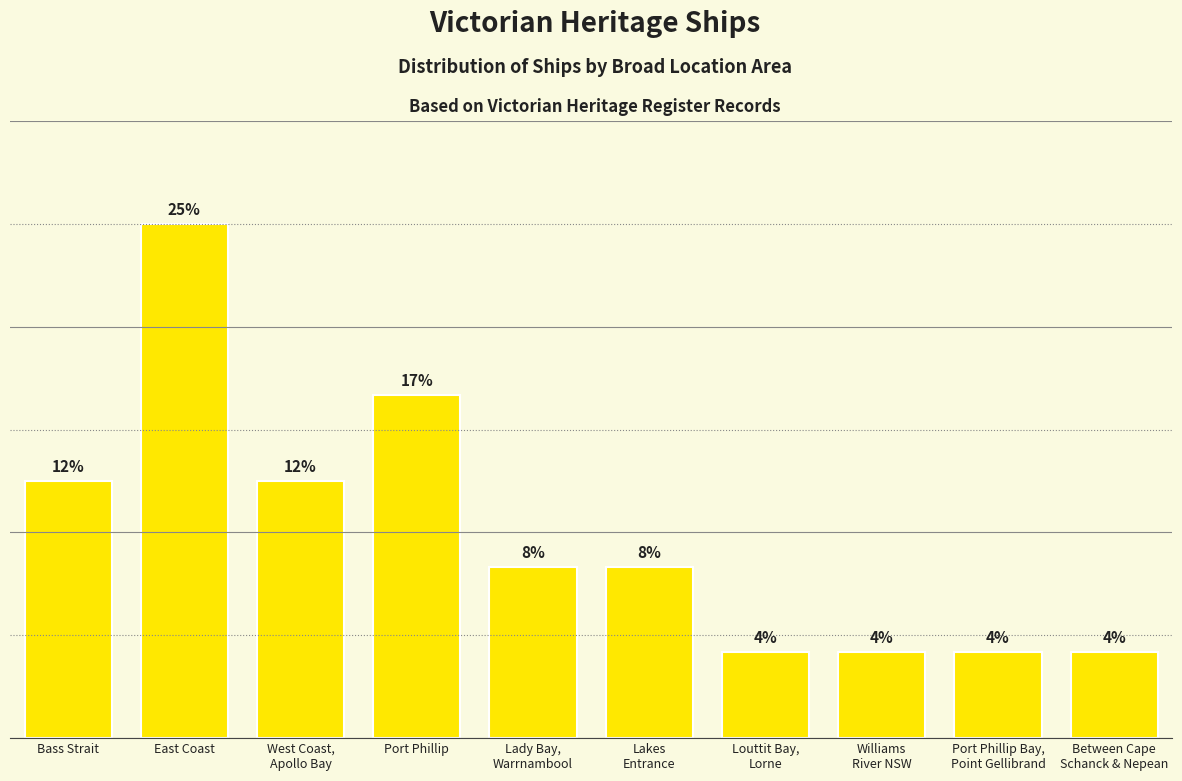

What is the label of the 3rd bar from the left?

West Coast,
Apollo Bay